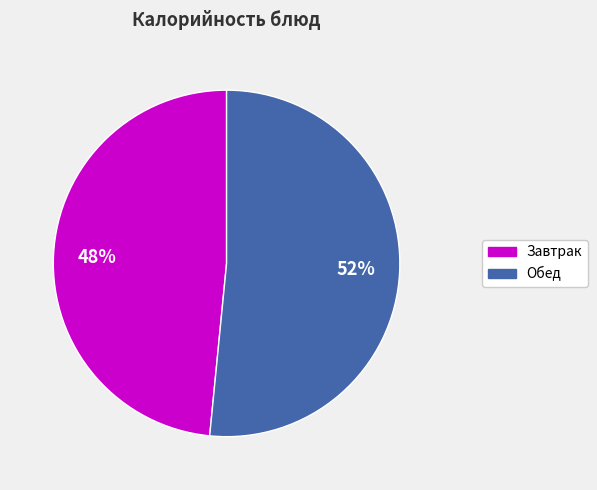

Is the sum of Завтрак and Обед greater than half?

Yes